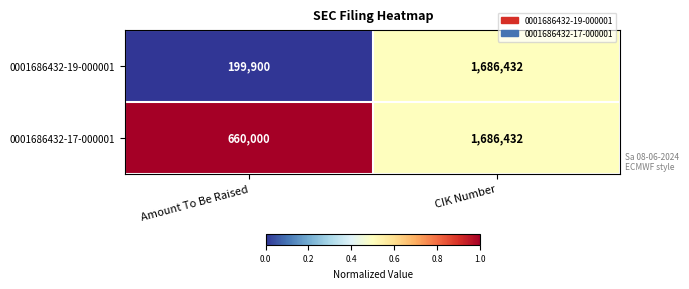

Rank the series by their average value, from highest to lowest.

0001686432-17-000001, 0001686432-19-000001